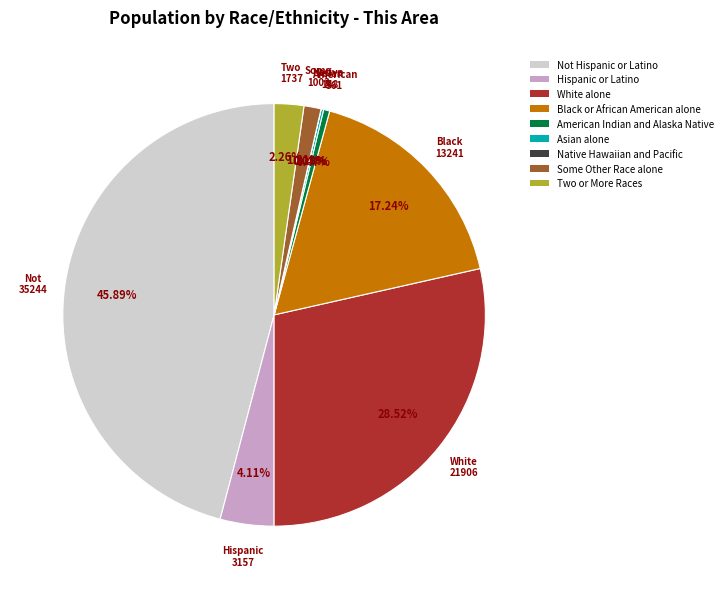

Which slice is the largest?

Not Hispanic or Latino